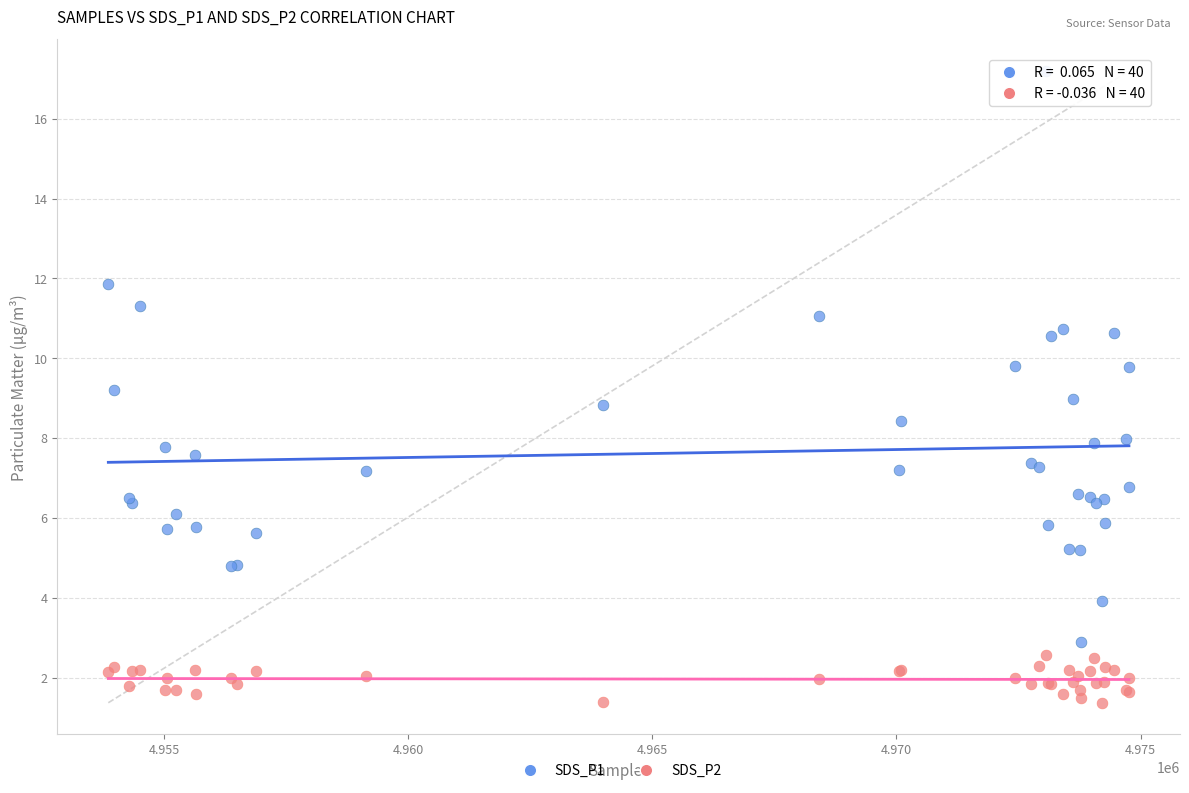

Which series has the widest spread of Y values?

SDS_P1